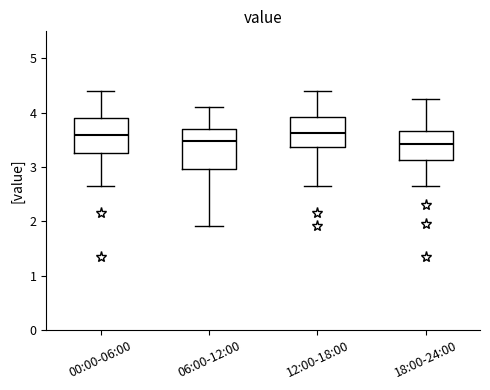

Which box is the tallest, from its lower edge to its upper edge?

06:00-12:00